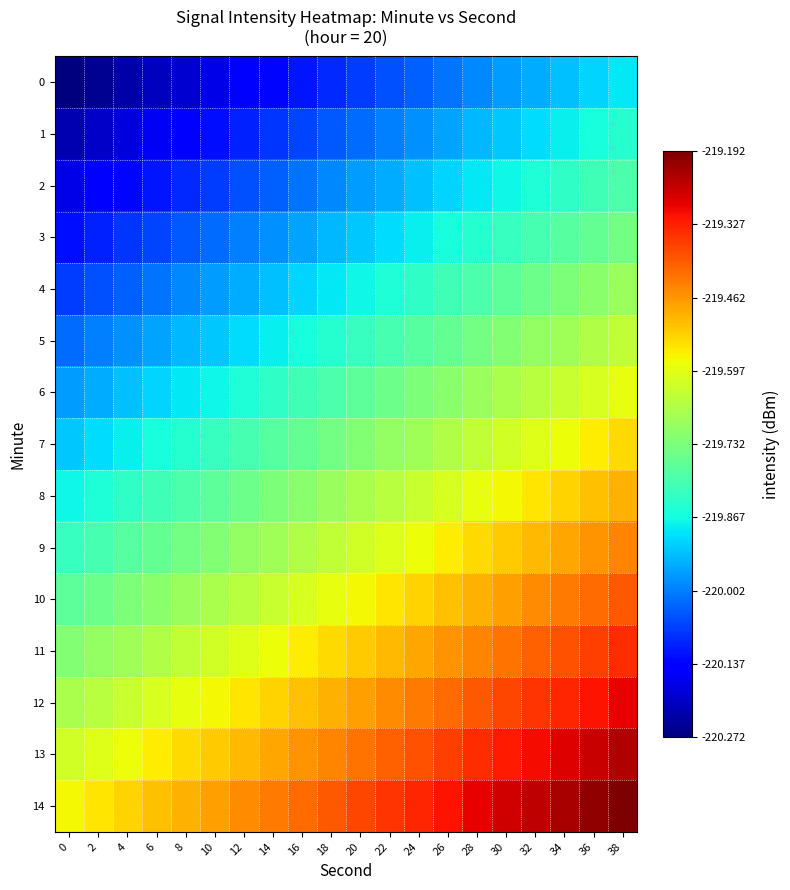

Reading right to left, transcribe all the data shown in this chart.

0: 38=-219.9	36=-219.9	34=-219.9	32=-220.0	30=-220.0	28=-220.0	26=-220.0	24=-220.0	22=-220.1	20=-220.1	18=-220.1	16=-220.1	14=-220.1	12=-220.2	10=-220.2	8=-220.2	6=-220.2	4=-220.2	2=-220.3	0=-220.3
1: 38=-219.8	36=-219.9	34=-219.9	32=-219.9	30=-219.9	28=-219.9	26=-220.0	24=-220.0	22=-220.0	20=-220.0	18=-220.0	16=-220.1	14=-220.1	12=-220.1	10=-220.1	8=-220.1	6=-220.2	4=-220.2	2=-220.2	0=-220.2
2: 38=-219.8	36=-219.8	34=-219.8	32=-219.9	30=-219.9	28=-219.9	26=-219.9	24=-219.9	22=-220.0	20=-220.0	18=-220.0	16=-220.0	14=-220.0	12=-220.1	10=-220.1	8=-220.1	6=-220.1	4=-220.1	2=-220.2	0=-220.2
3: 38=-219.7	36=-219.8	34=-219.8	32=-219.8	30=-219.8	28=-219.8	26=-219.9	24=-219.9	22=-219.9	20=-219.9	18=-219.9	16=-220.0	14=-220.0	12=-220.0	10=-220.0	8=-220.0	6=-220.1	4=-220.1	2=-220.1	0=-220.1
4: 38=-219.7	36=-219.7	34=-219.7	32=-219.8	30=-219.8	28=-219.8	26=-219.8	24=-219.8	22=-219.9	20=-219.9	18=-219.9	16=-219.9	14=-219.9	12=-220.0	10=-220.0	8=-220.0	6=-220.0	4=-220.0	2=-220.1	0=-220.1
5: 38=-219.6	36=-219.7	34=-219.7	32=-219.7	30=-219.7	28=-219.7	26=-219.8	24=-219.8	22=-219.8	20=-219.8	18=-219.8	16=-219.9	14=-219.9	12=-219.9	10=-219.9	8=-219.9	6=-220.0	4=-220.0	2=-220.0	0=-220.0
6: 38=-219.6	36=-219.6	34=-219.6	32=-219.7	30=-219.7	28=-219.7	26=-219.7	24=-219.7	22=-219.8	20=-219.8	18=-219.8	16=-219.8	14=-219.8	12=-219.9	10=-219.9	8=-219.9	6=-219.9	4=-219.9	2=-220.0	0=-220.0
7: 38=-219.5	36=-219.6	34=-219.6	32=-219.6	30=-219.6	28=-219.6	26=-219.7	24=-219.7	22=-219.7	20=-219.7	18=-219.7	16=-219.8	14=-219.8	12=-219.8	10=-219.8	8=-219.8	6=-219.9	4=-219.9	2=-219.9	0=-219.9
8: 38=-219.5	36=-219.5	34=-219.5	32=-219.6	30=-219.6	28=-219.6	26=-219.6	24=-219.6	22=-219.7	20=-219.7	18=-219.7	16=-219.7	14=-219.7	12=-219.8	10=-219.8	8=-219.8	6=-219.8	4=-219.8	2=-219.9	0=-219.9
9: 38=-219.4	36=-219.5	34=-219.5	32=-219.5	30=-219.5	28=-219.5	26=-219.6	24=-219.6	22=-219.6	20=-219.6	18=-219.6	16=-219.7	14=-219.7	12=-219.7	10=-219.7	8=-219.7	6=-219.8	4=-219.8	2=-219.8	0=-219.8
10: 38=-219.4	36=-219.4	34=-219.4	32=-219.5	30=-219.5	28=-219.5	26=-219.5	24=-219.5	22=-219.6	20=-219.6	18=-219.6	16=-219.6	14=-219.6	12=-219.7	10=-219.7	8=-219.7	6=-219.7	4=-219.7	2=-219.8	0=-219.8
11: 38=-219.3	36=-219.4	34=-219.4	32=-219.4	30=-219.4	28=-219.4	26=-219.5	24=-219.5	22=-219.5	20=-219.5	18=-219.5	16=-219.6	14=-219.6	12=-219.6	10=-219.6	8=-219.6	6=-219.7	4=-219.7	2=-219.7	0=-219.7
12: 38=-219.3	36=-219.3	34=-219.3	32=-219.4	30=-219.4	28=-219.4	26=-219.4	24=-219.4	22=-219.5	20=-219.5	18=-219.5	16=-219.5	14=-219.5	12=-219.6	10=-219.6	8=-219.6	6=-219.6	4=-219.6	2=-219.7	0=-219.7
13: 38=-219.2	36=-219.3	34=-219.3	32=-219.3	30=-219.3	28=-219.3	26=-219.4	24=-219.4	22=-219.4	20=-219.4	18=-219.4	16=-219.5	14=-219.5	12=-219.5	10=-219.5	8=-219.5	6=-219.6	4=-219.6	2=-219.6	0=-219.6
14: 38=-219.2	36=-219.2	34=-219.2	32=-219.3	30=-219.3	28=-219.3	26=-219.3	24=-219.3	22=-219.4	20=-219.4	18=-219.4	16=-219.4	14=-219.4	12=-219.5	10=-219.5	8=-219.5	6=-219.5	4=-219.5	2=-219.6	0=-219.6